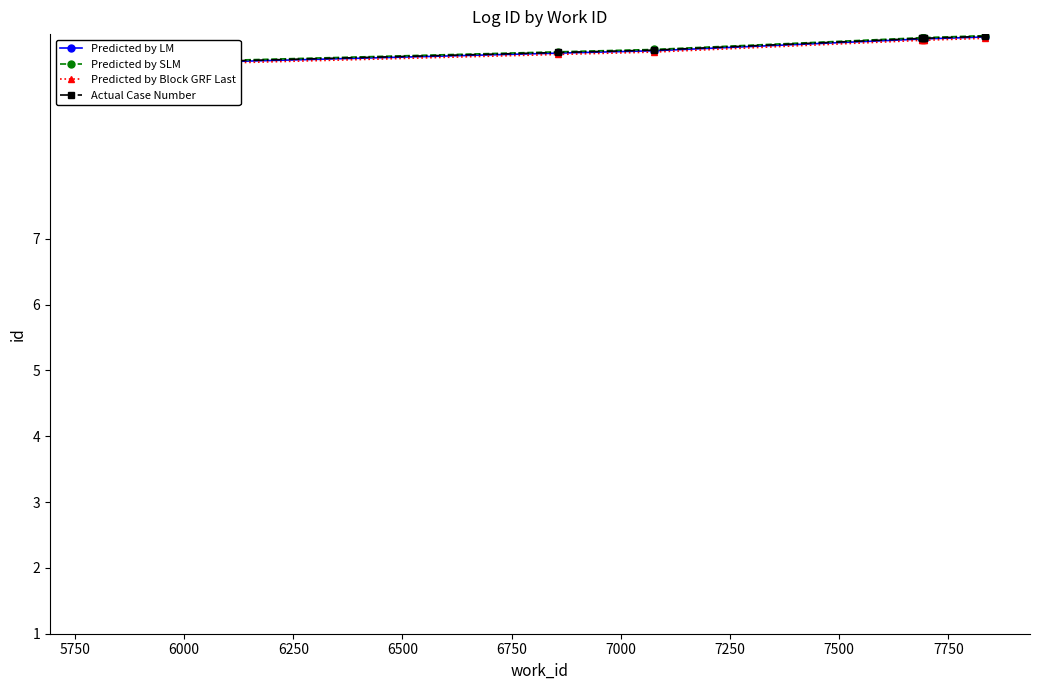

How many data points in Predicted by Block GRF Last are less than 10?

5